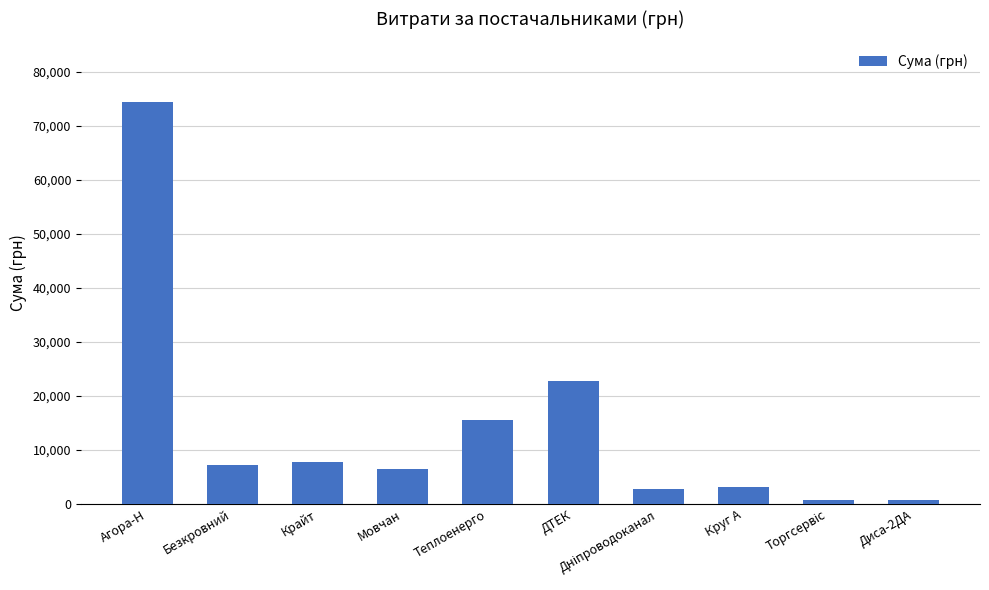

True or false: the data shows 3213.5 at Круг А.

True